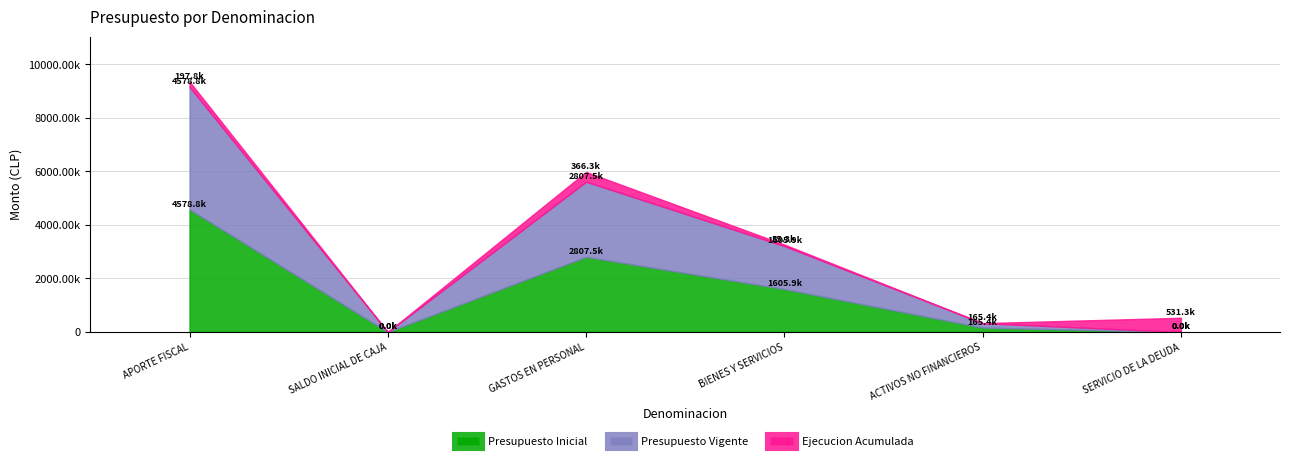

Which category has the lowest value across all series?

SALDO INICIAL DE CAJA